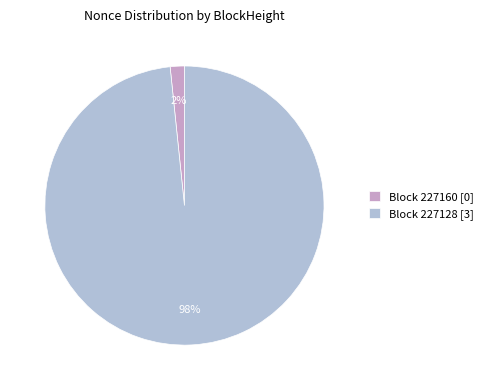

Is there any slice that represents more than half of the pie?

Yes